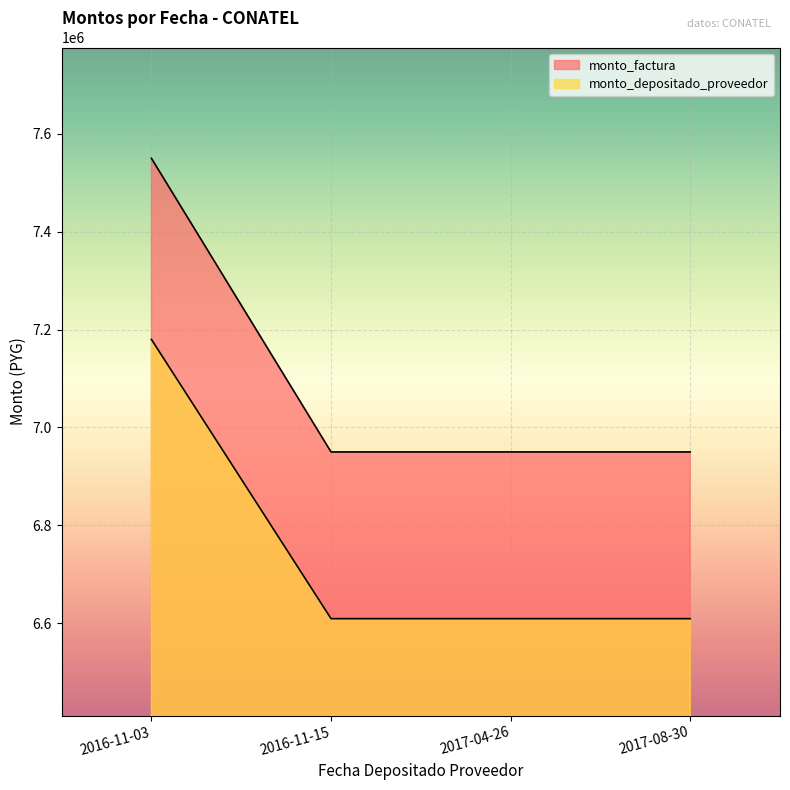

Rank the series at 2017-04-26 from lowest to highest value.

monto_depositado_proveedor, monto_factura